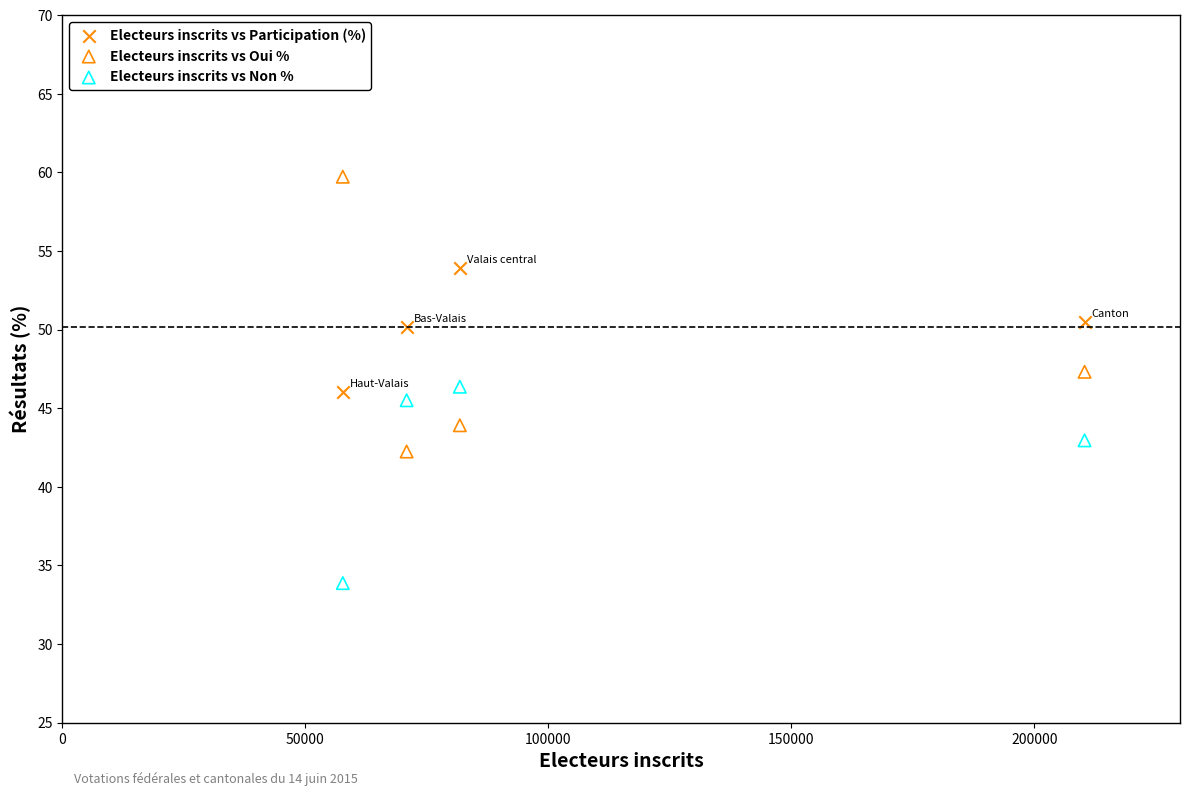

In the Electeurs inscrits vs Non % series, what Y value is closest to 40?

43.0